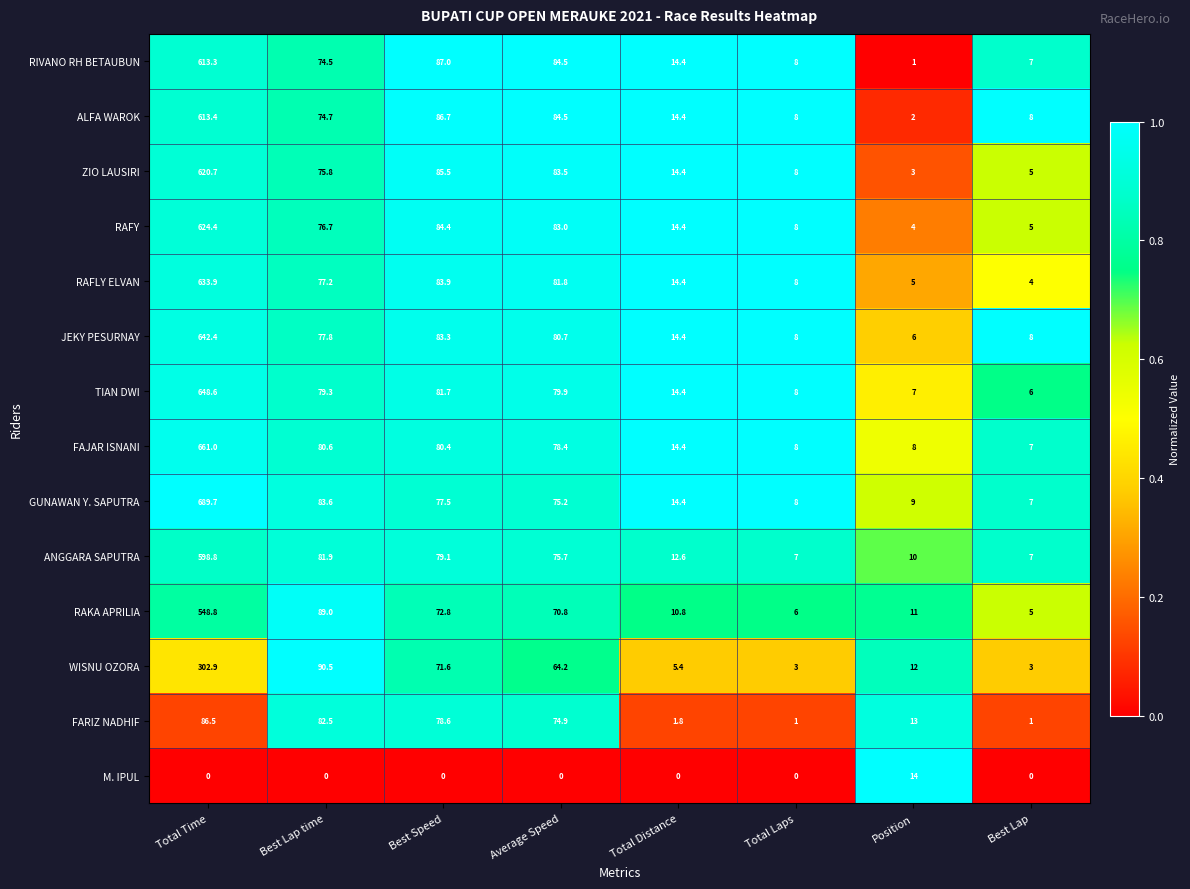

At Best Speed, list the series in order from smallest to largest.

M. IPUL, WISNU OZORA, RAKA APRILIA, GUNAWAN Y. SAPUTRA, FARIZ NADHIF, ANGGARA SAPUTRA, FAJAR ISNANI, TIAN DWI, JEKY PESURNAY, RAFLY ELVAN, RAFY, ZIO LAUSIRI, ALFA WAROK, RIVANO RH BETAUBUN